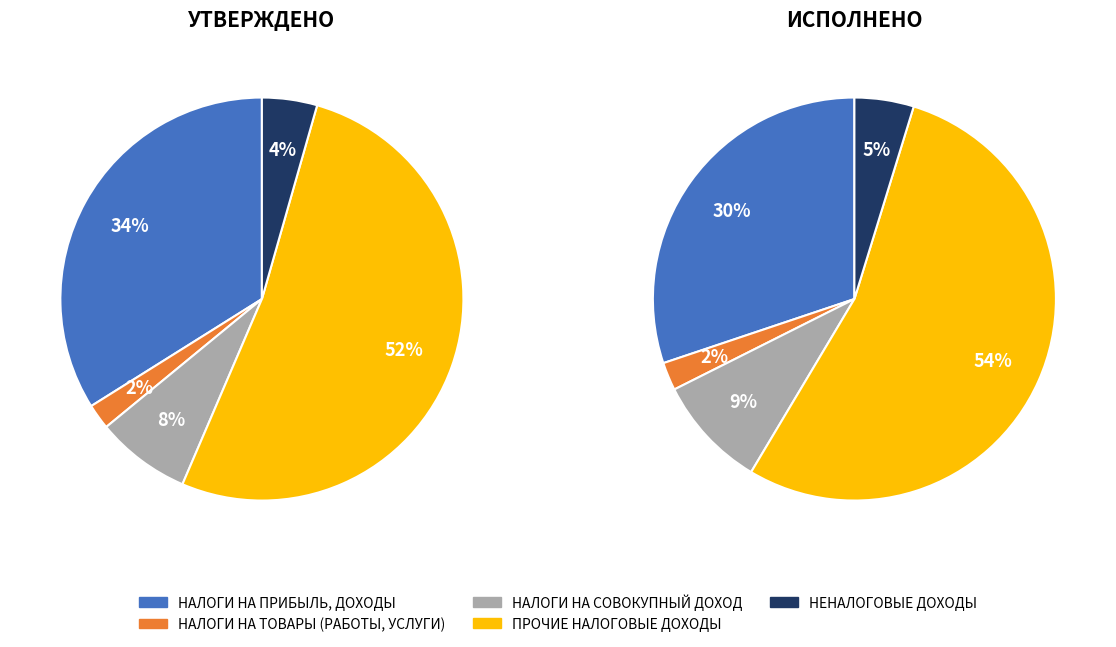

Which series changed the most between НАЛОГИ НА СОВОКУПНЫЙ ДОХОД and НЕНАЛОГОВЫЕ ДОХОДЫ?

Исполнено